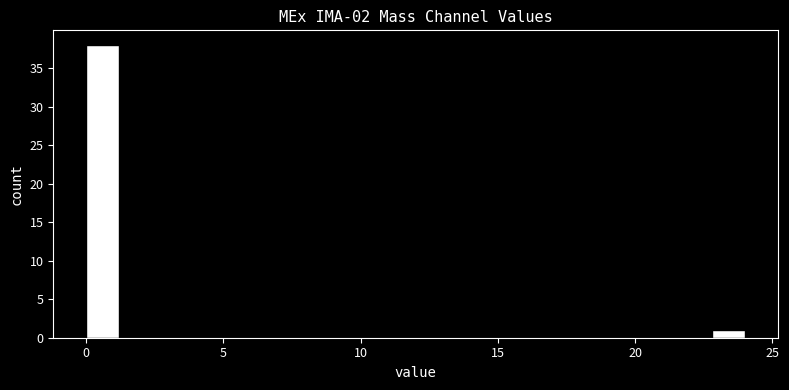

Around what value on the x-axis is the tallest bar? Give the approximate position of its centre, as read against the axis.

0.5